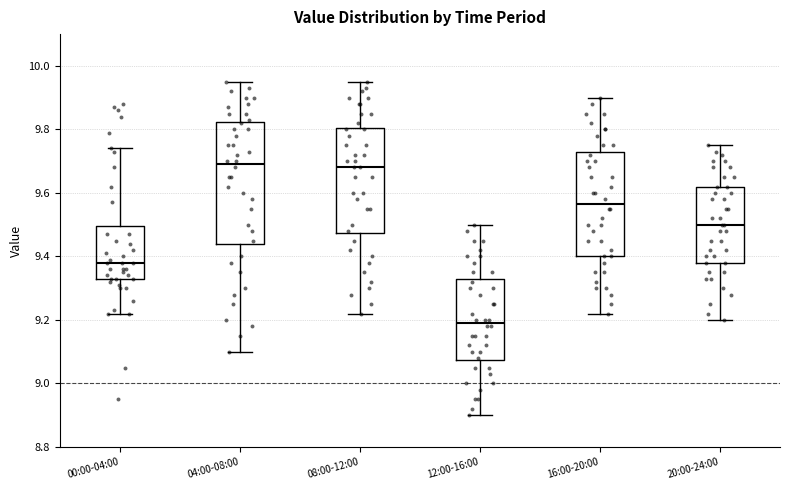

Reading left to right, transcribe this box plot: for each box, give where its median line is, the range the box spans, and where its two whiskers end, as read against the y-axis. The values are not printed on the chart, so give them approximately, as read against the axis.

00:00-04:00: median 9.38, box 9.32 to 9.50, whiskers 9.22 to 9.74
04:00-08:00: median 9.70, box 9.44 to 9.82, whiskers 9.10 to 9.96
08:00-12:00: median 9.68, box 9.48 to 9.80, whiskers 9.22 to 9.96
12:00-16:00: median 9.20, box 9.08 to 9.32, whiskers 8.90 to 9.50
16:00-20:00: median 9.56, box 9.40 to 9.72, whiskers 9.22 to 9.90
20:00-24:00: median 9.50, box 9.38 to 9.62, whiskers 9.20 to 9.76